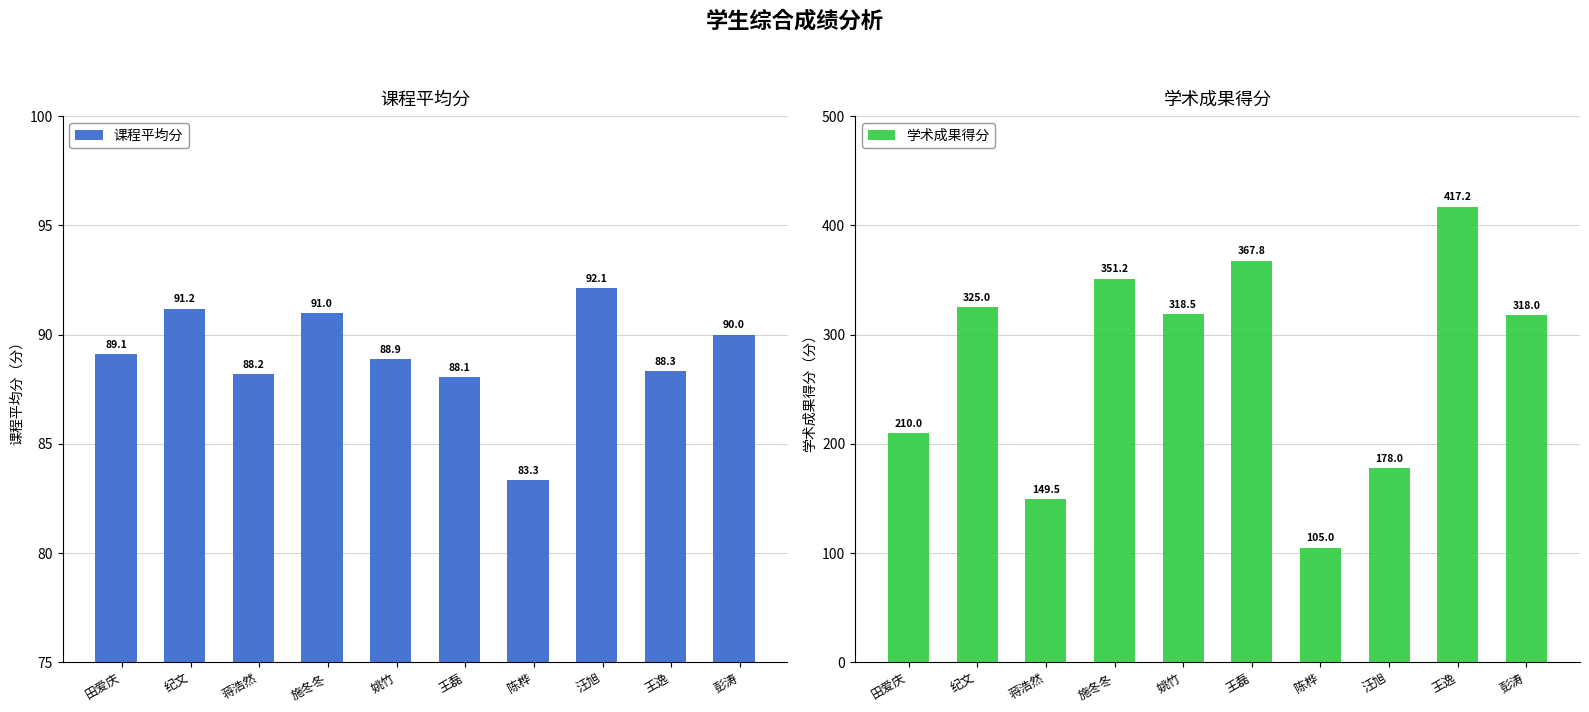

What are all the series names shown in the legend?

课程平均分, 学术成果得分